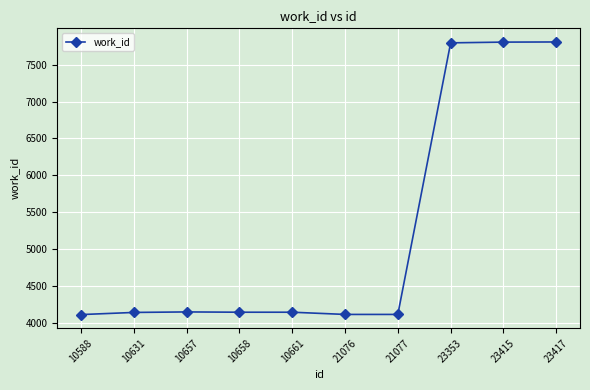

What is the smallest value displayed?

4109